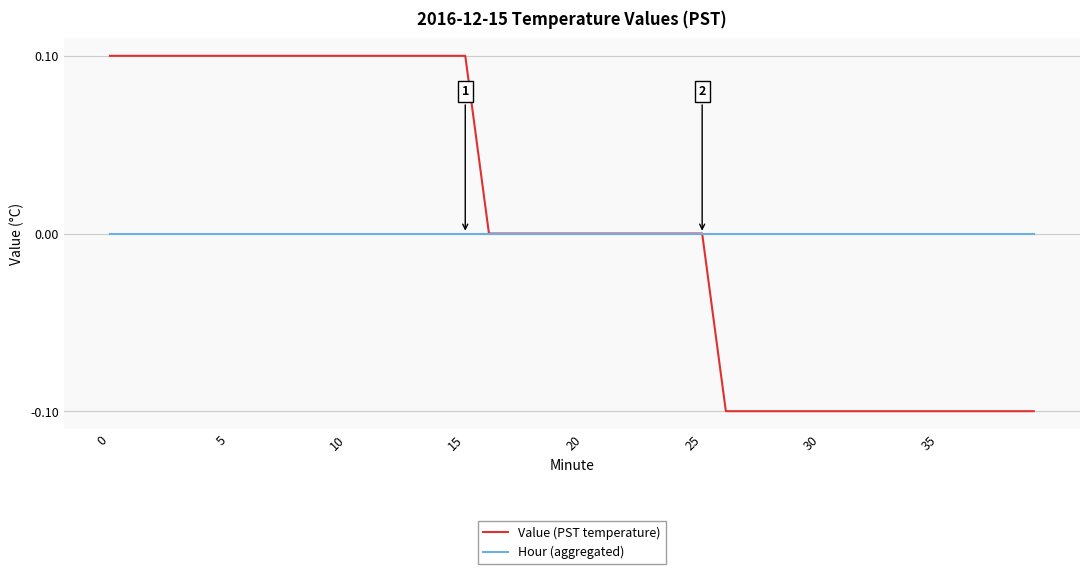

Rank the series by their maximum value, from highest to lowest.

Value (PST temperature), Hour (aggregated)